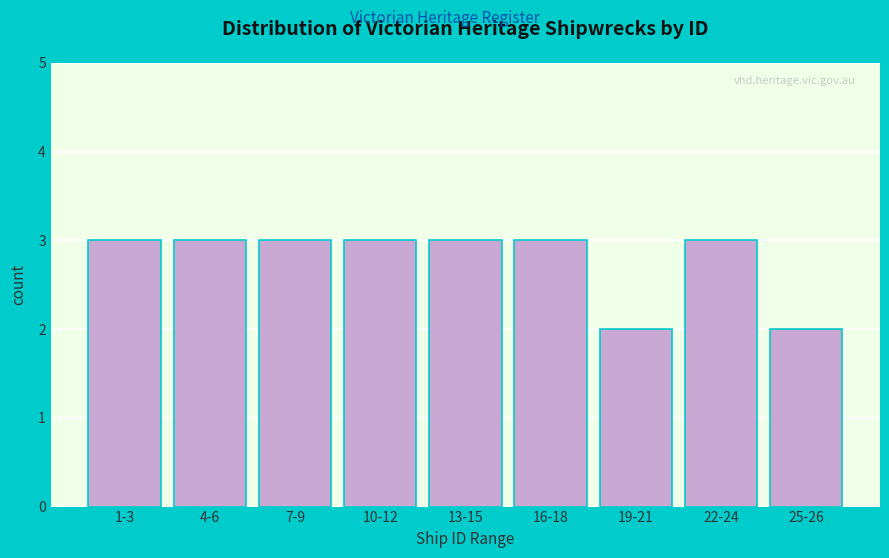

Reading left to right, list all the values displayed in this chart.

3	3	3	3	3	3	2	3	2